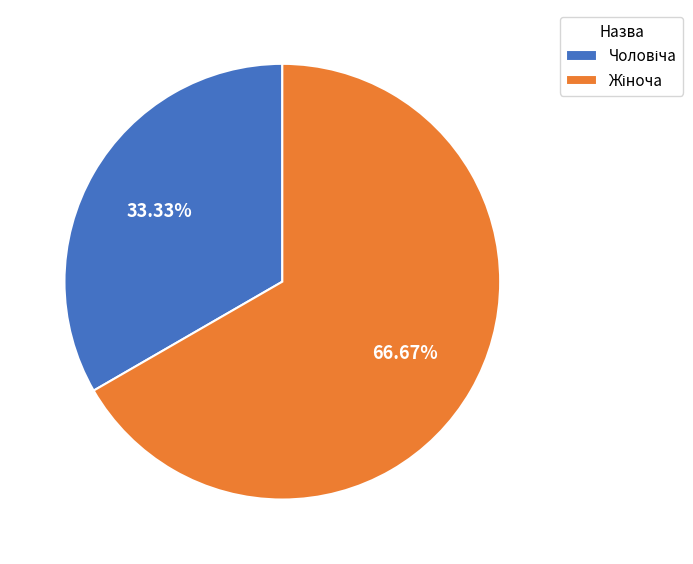

Count the number of slices in the pie.

2